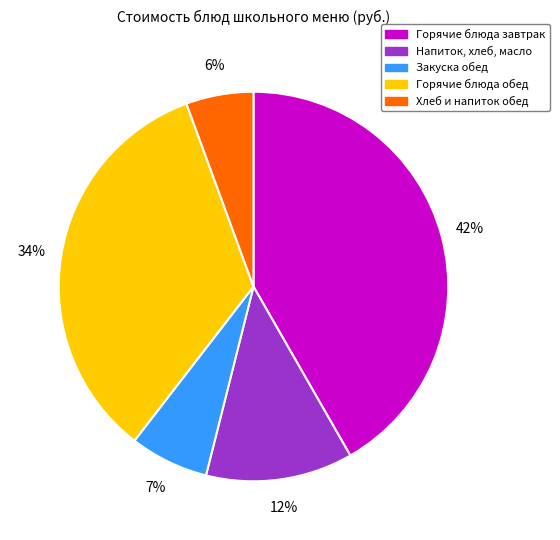

The Хлеб и напиток обед slice represents 12% of the pie. True or false?

False